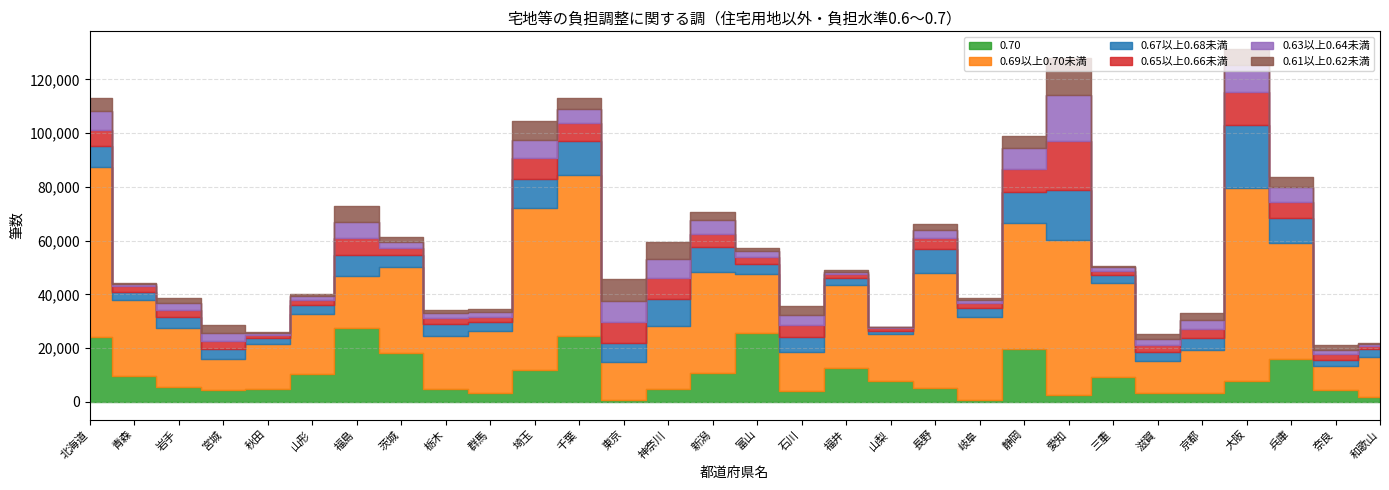

What is the sum of all 0.69以上0.70未満 values?

917661